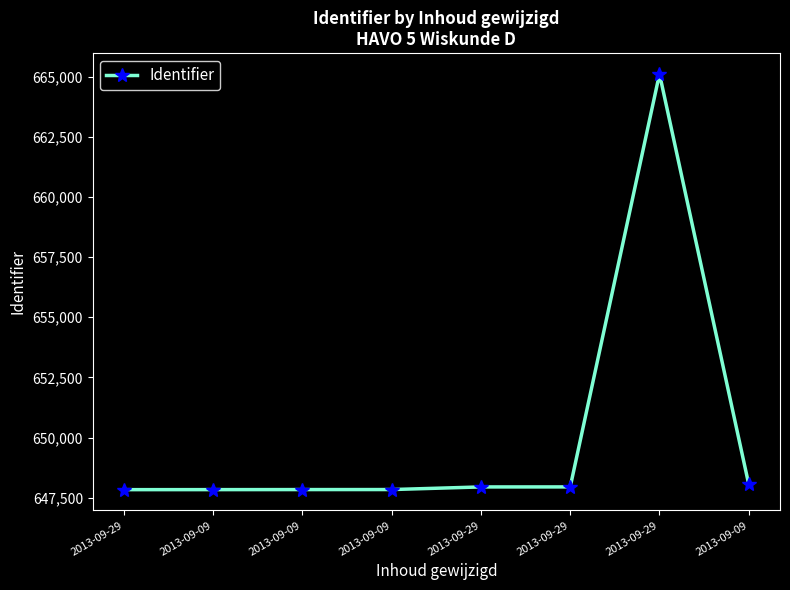

Which has a higher value, 2013-09-29 or 2013-09-09?

2013-09-09